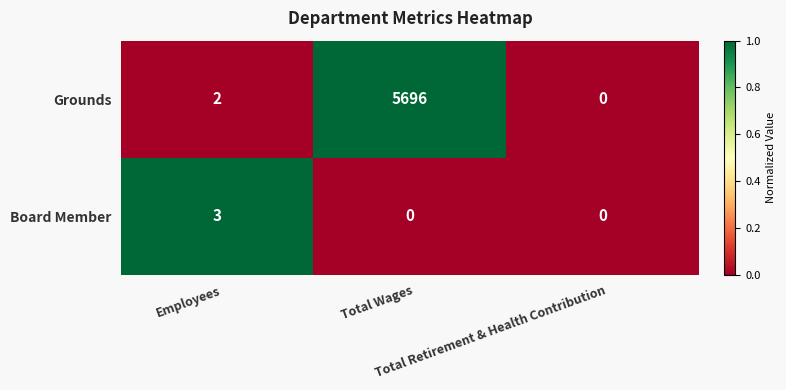

What is the maximum value shown in the chart?

5696